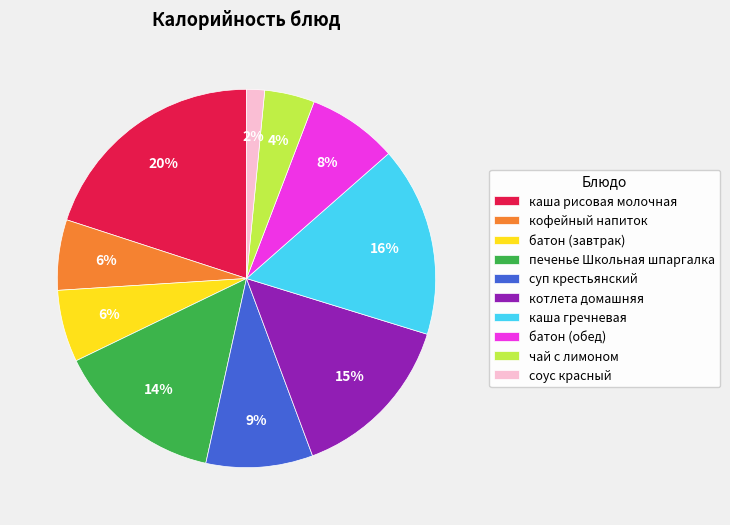

What is the smallest slice in the pie chart?

соус красный